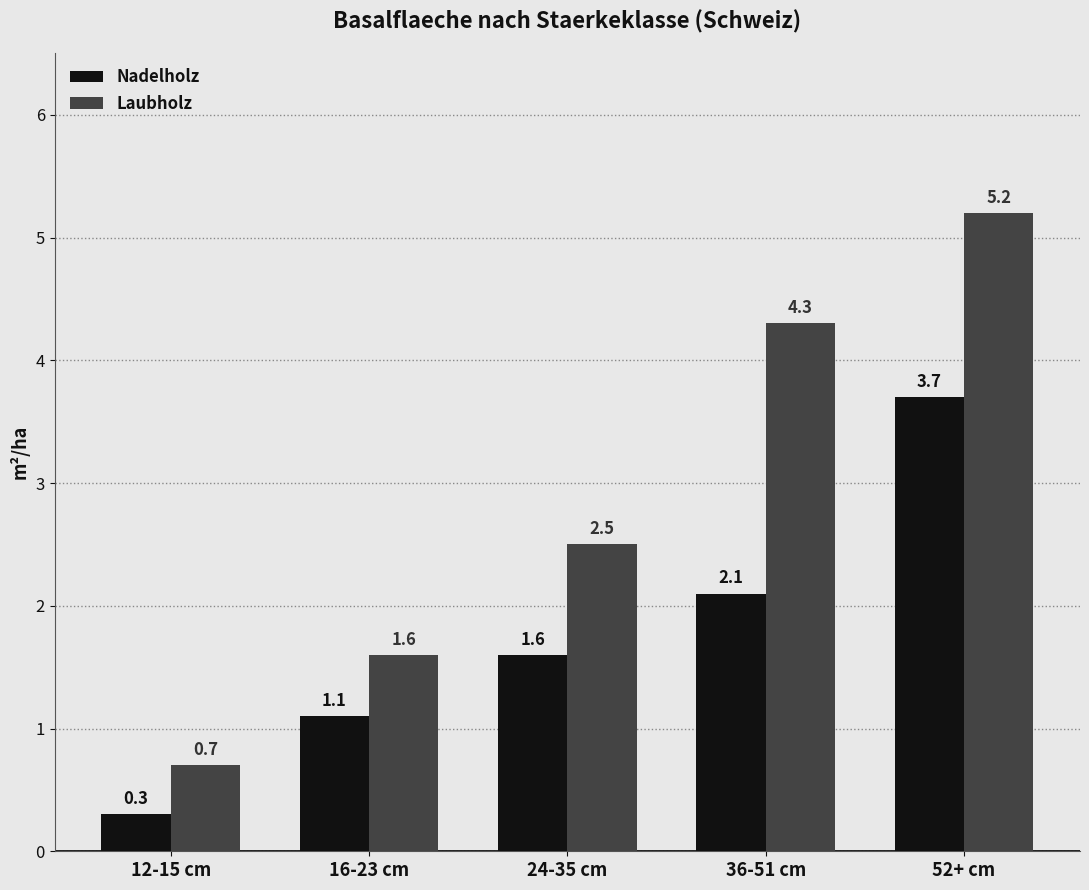

What is the value of the Nadelholz bar at the 3rd from the left?

1.6